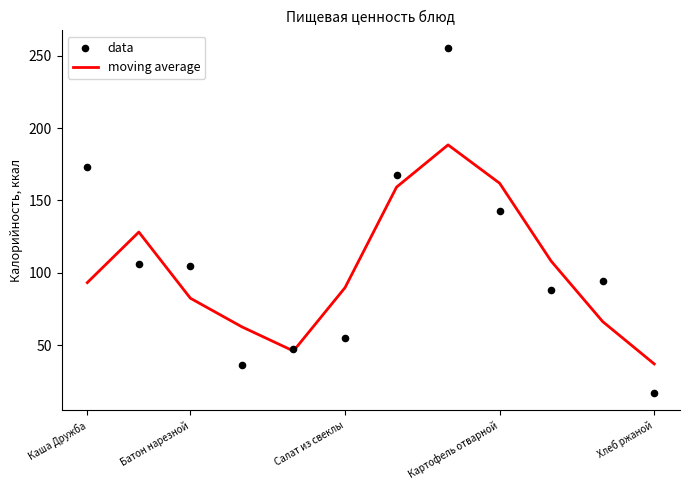

Which series contains the lowest Y value?

data